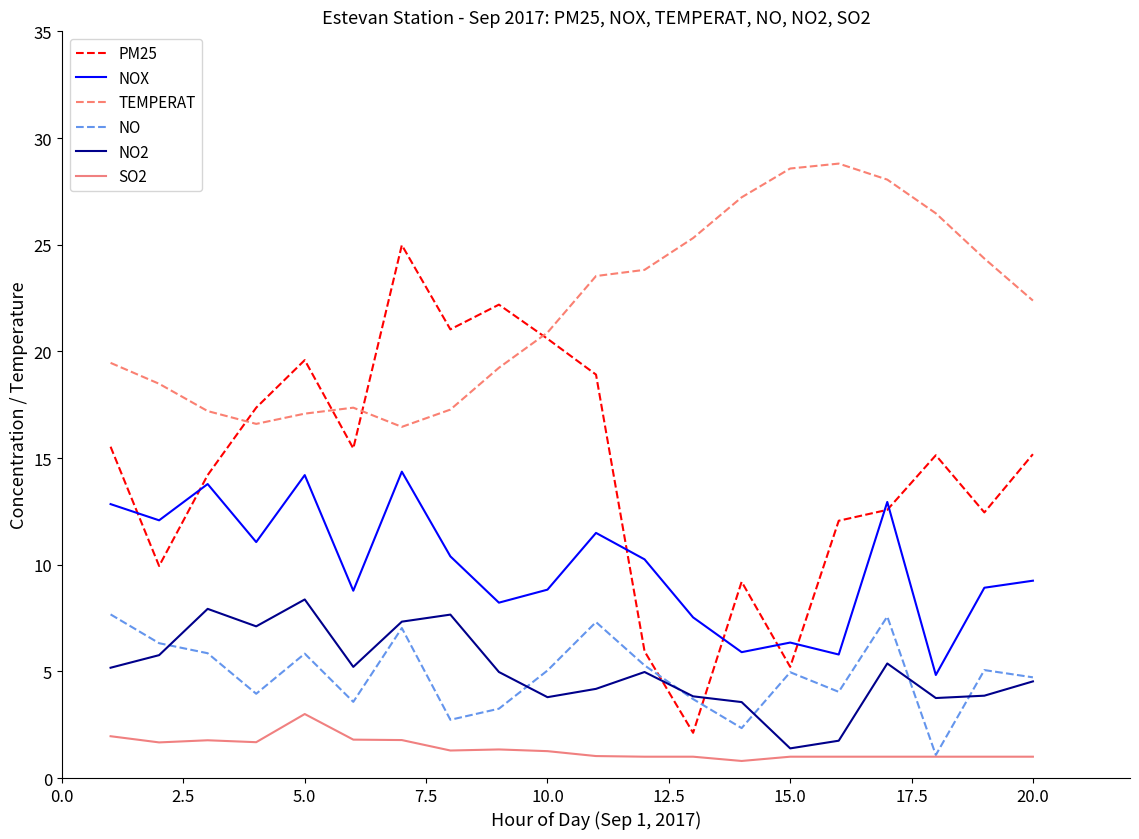

What is the lowest value of the PM25 series?

2.1